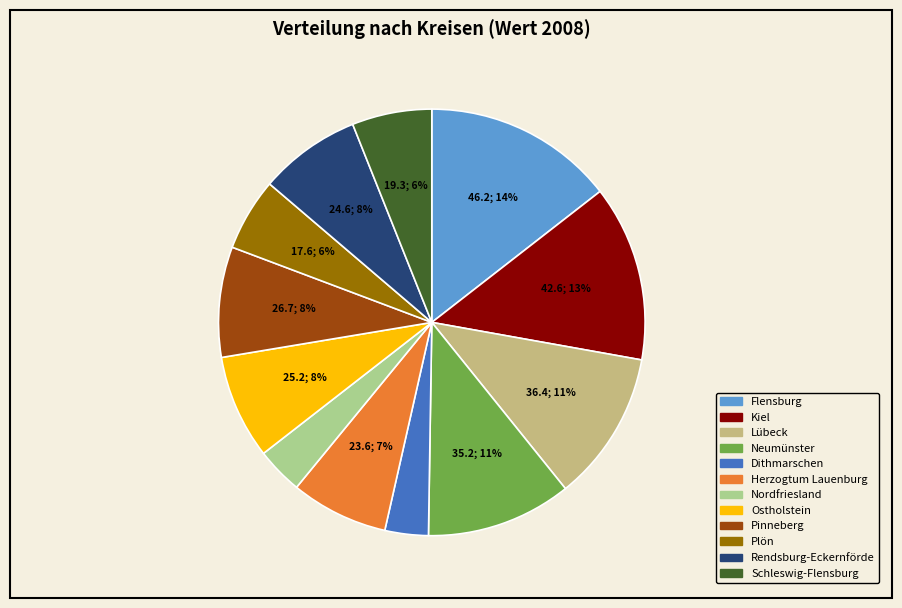

What percentage is NOT represented by Neumünster?

89.0%